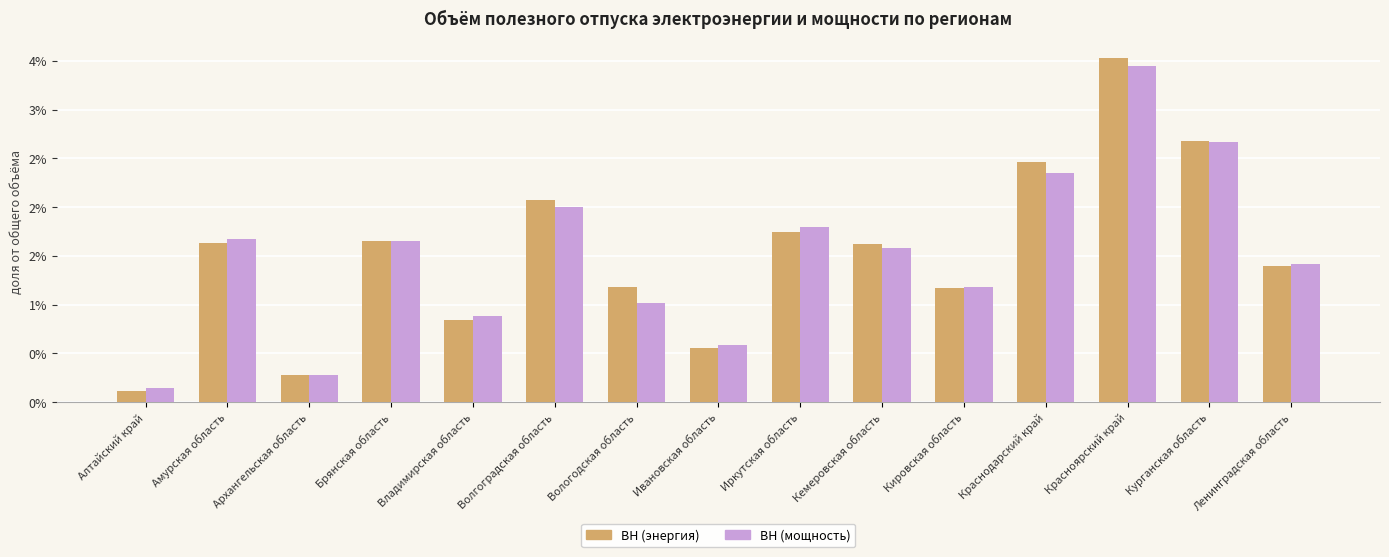

Which series has the largest total across all categories?

ВН (энергия)